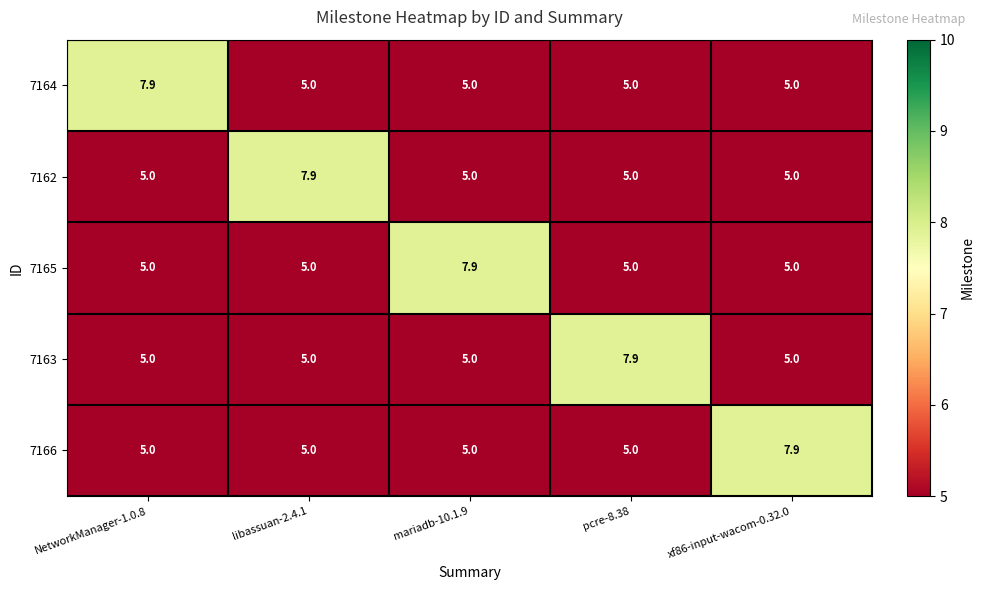

Is it true that 7163 equals 6.5 at xf86-input-wacom-0.32.0?

False